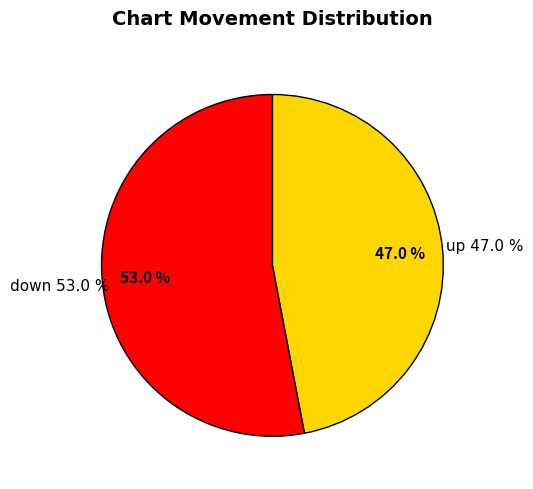

Does up account for over 50% of the chart?

No